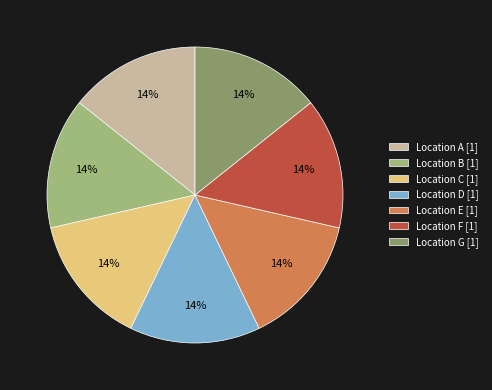

Is it true that Location G [1] is 2% of the pie?

False